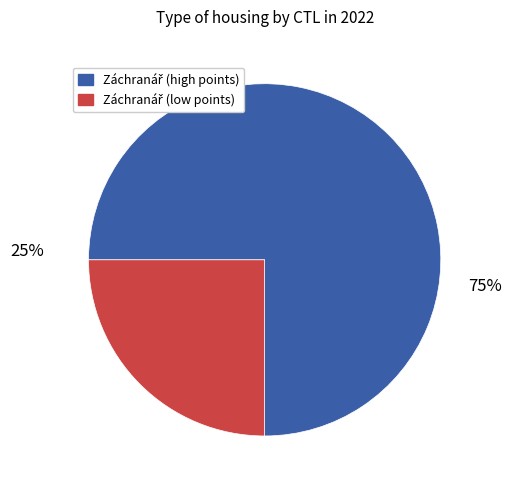

To the nearest percent, what is the average slice percentage?

50%